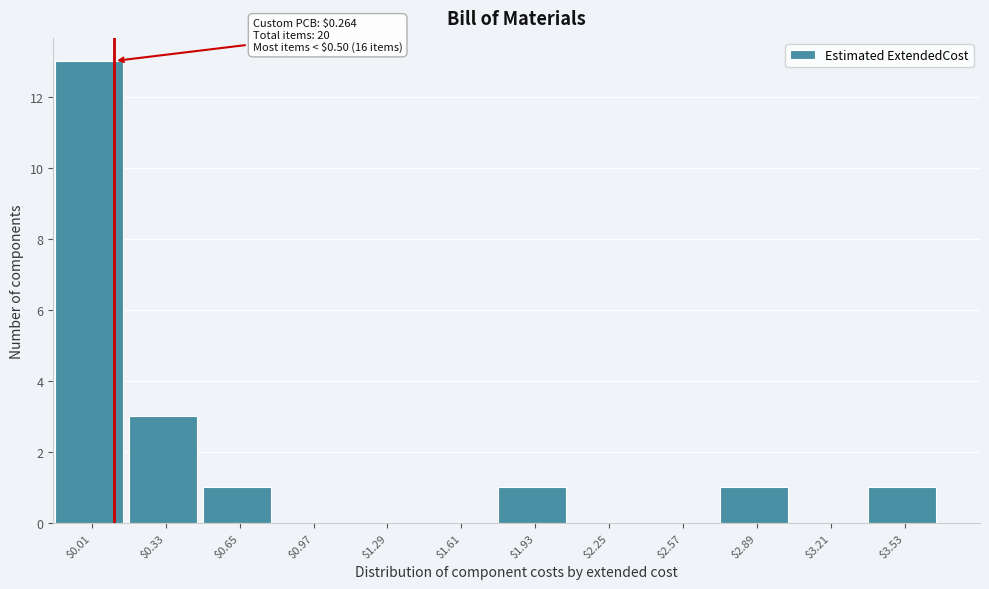

At which label is the value closest to 6?

$0.33